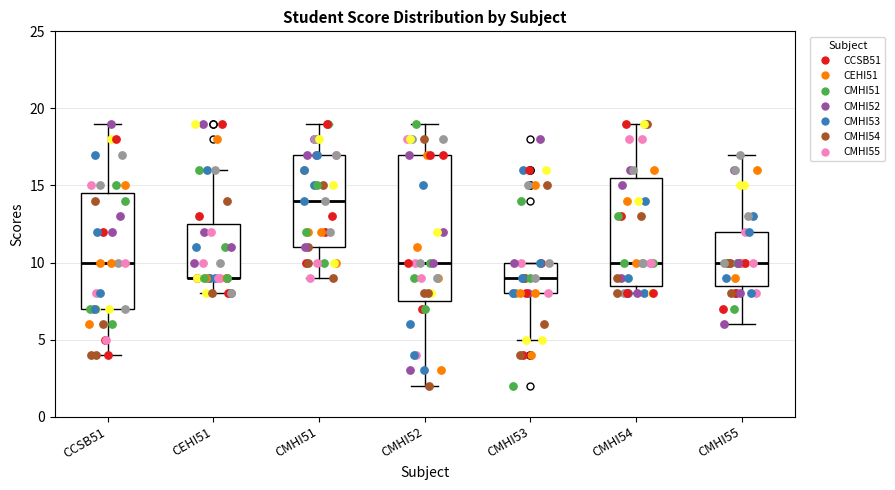

Reading left to right, read every box against the y-axis: the position of its median line, the range the box covers, and the ends of its whiskers. The values are not printed on the chart, so give them approximately, as read against the axis.

CCSB51: median 10.0, box 7.0 to 14.5, whiskers 4.0 to 19.0
CEHI51: median 9.0 (drawn on the box's lower edge), box 9.0 to 12.5, whiskers 8.0 to 16.0
CMHI51: median 14.0, box 11.0 to 17.0, whiskers 9.0 to 19.0
CMHI52: median 10.0, box 7.5 to 17.0, whiskers 2.0 to 19.0
CMHI53: median 9.0, box 8.0 to 10.0, whiskers 5.0 to 10.0
CMHI54: median 10.0, box 8.5 to 15.5, whiskers 8.0 to 19.0
CMHI55: median 10.0, box 8.5 to 12.0, whiskers 6.0 to 17.0